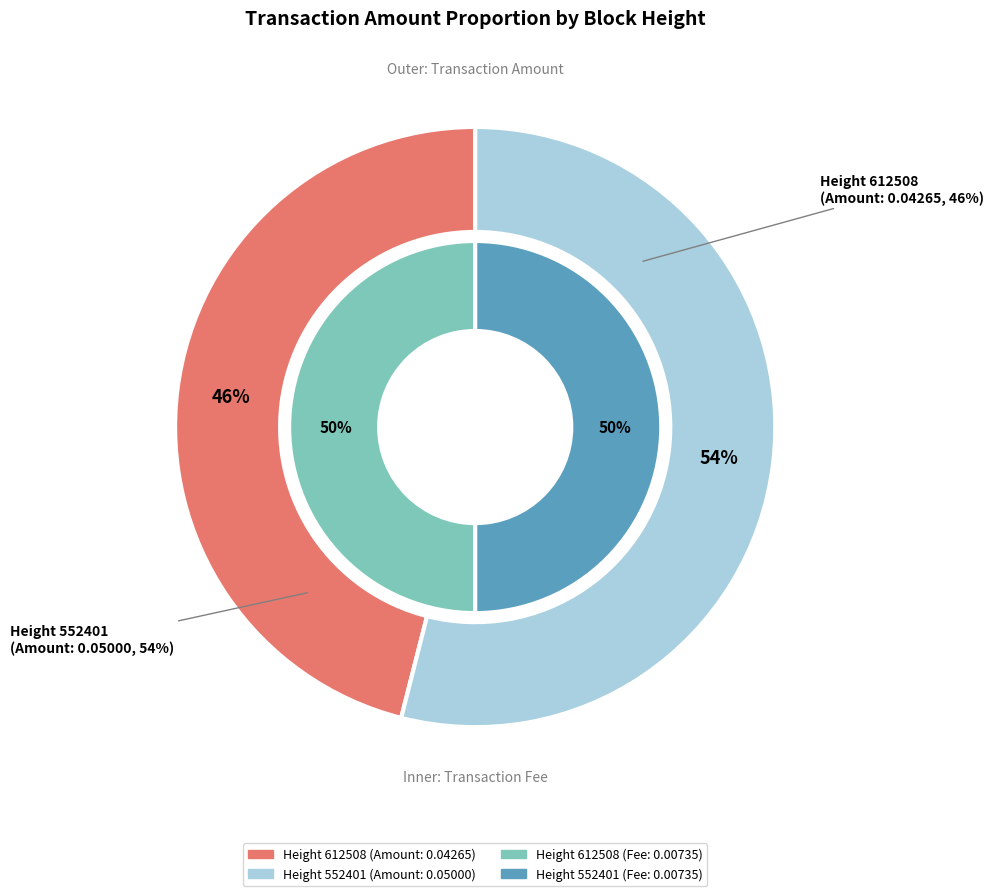

Does any single category account for the majority?

Yes